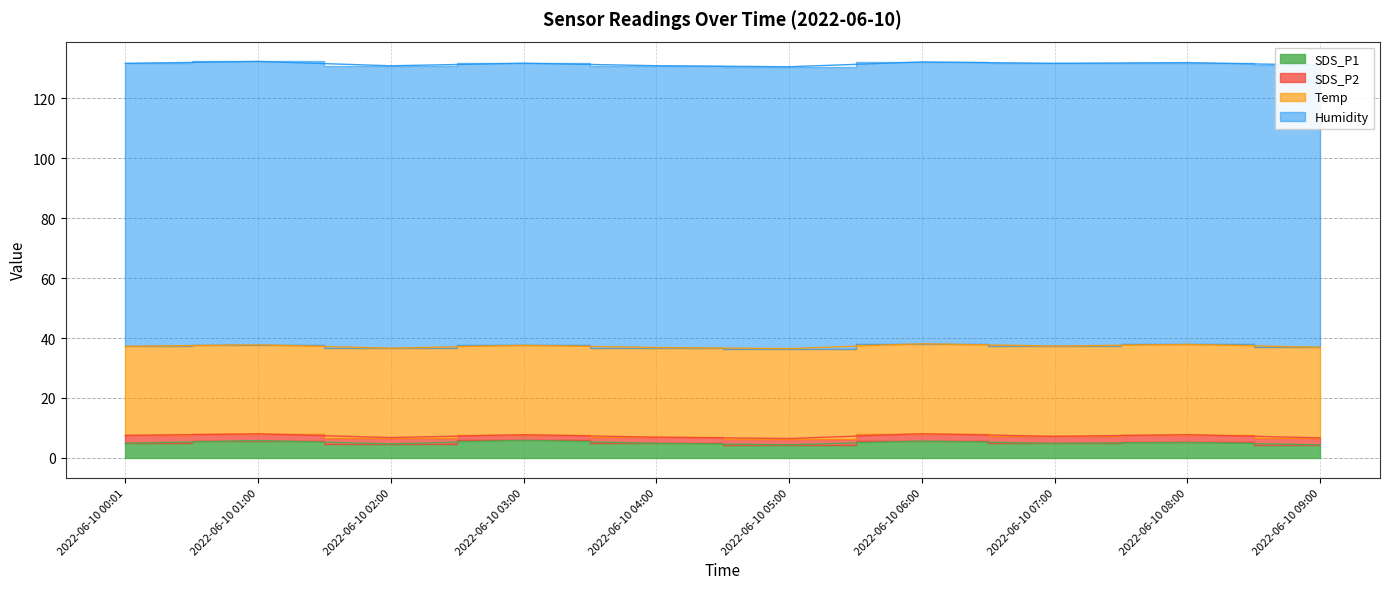

What is the difference between the maximum and minimum values in the SDS_P2 series?

0.7